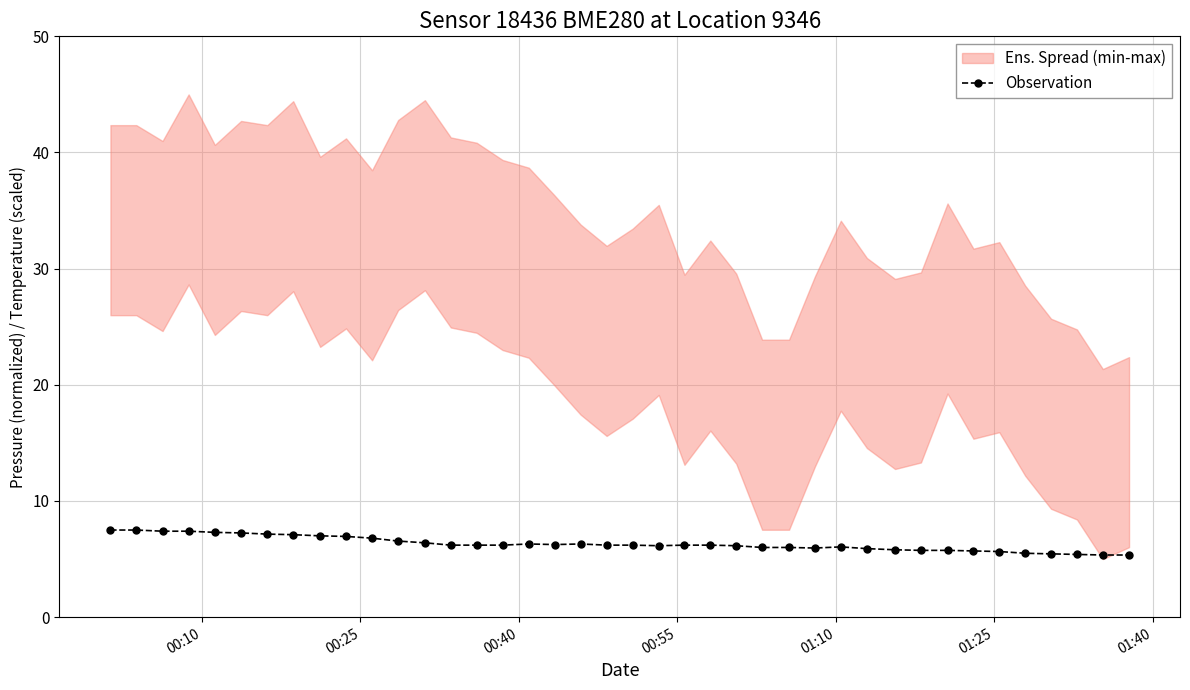

What is the minimum value for Observation?

5.4